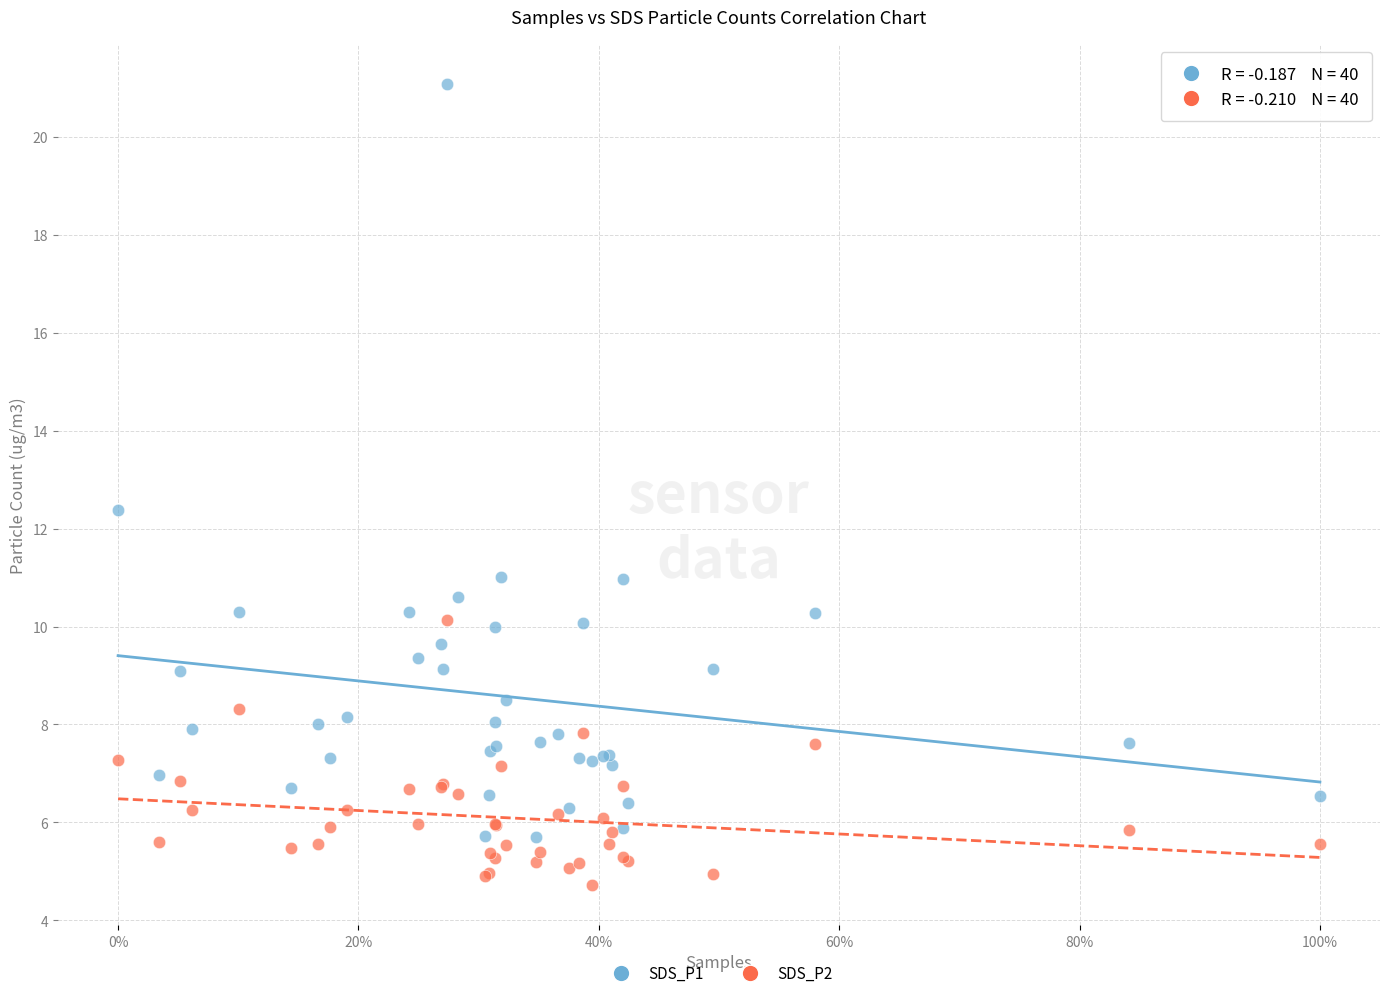

In the SDS_P1 series, what Y value is closest to 13?

12.4